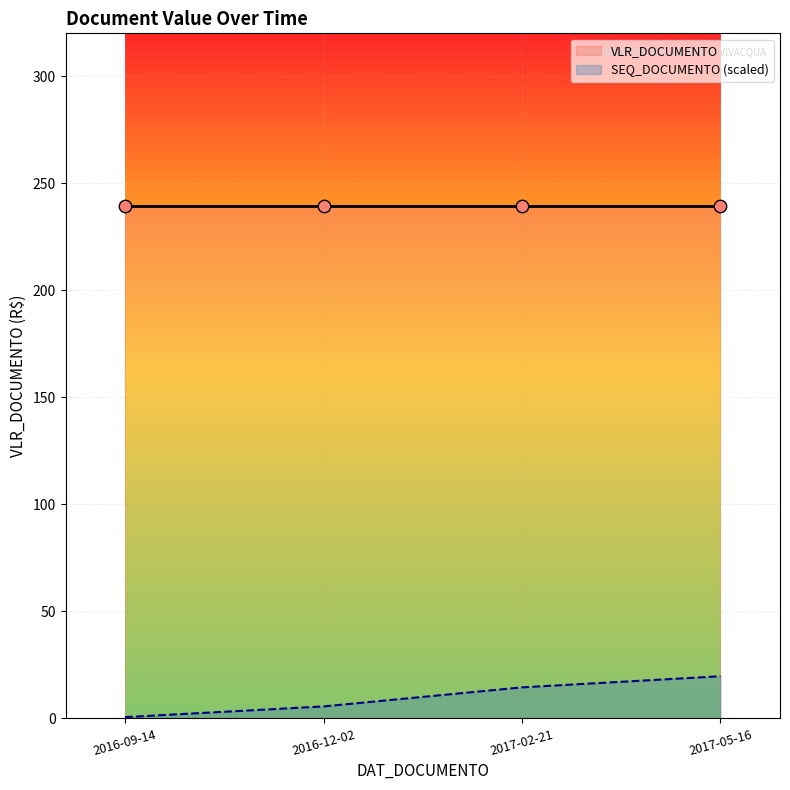

Which series has the widest spread of Y values?

SEQ_DOCUMENTO (scaled)